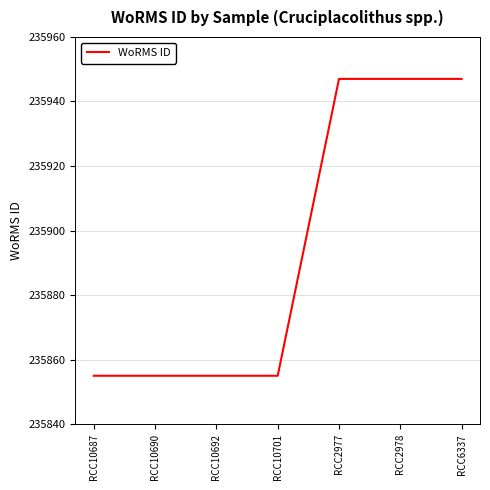

What is the average value?

235894